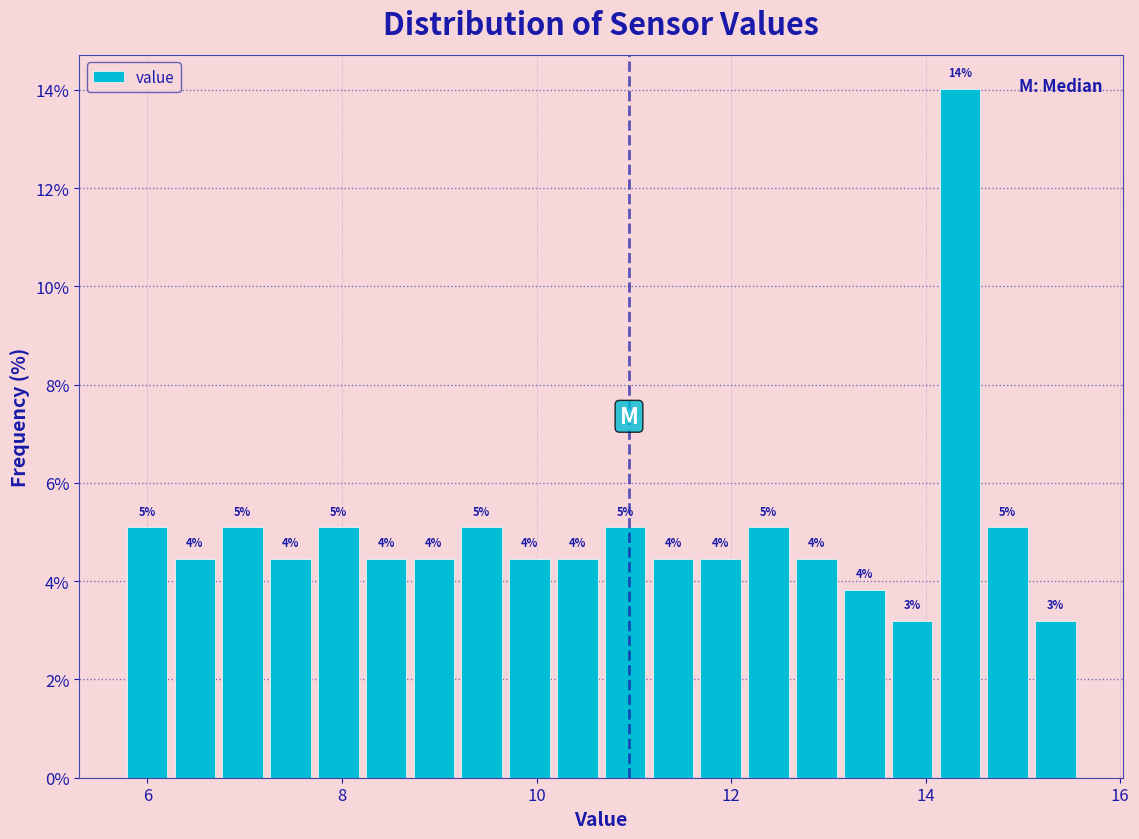

Around what value on the x-axis is the tallest bar? Give the approximate position of its centre, as read against the axis.

14.4